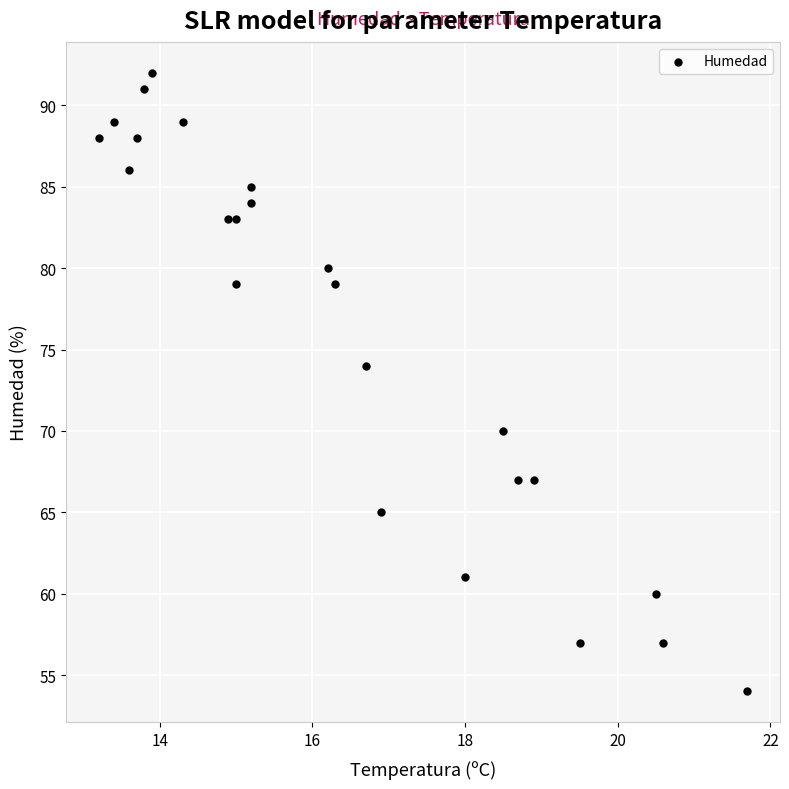

What Y value in the scatter plot is closest to 73?

74